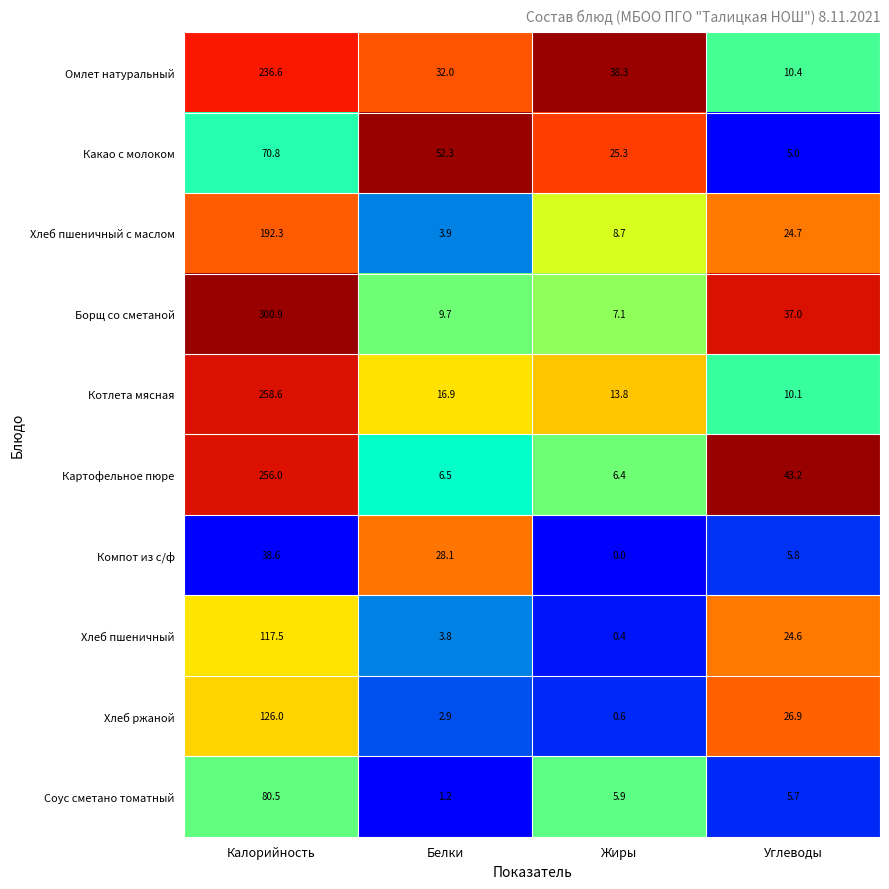

Which label corresponds to the smallest value in the chart?

Жиры